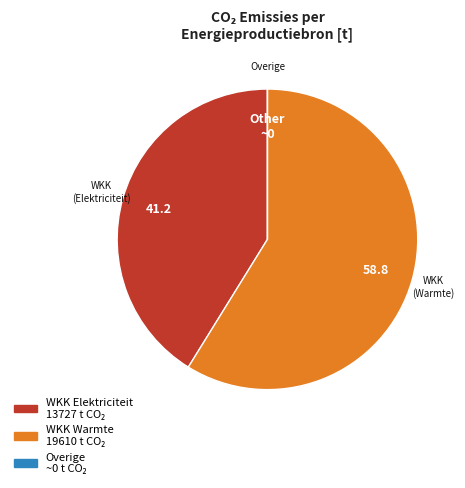

Does any single category account for the majority?

Yes